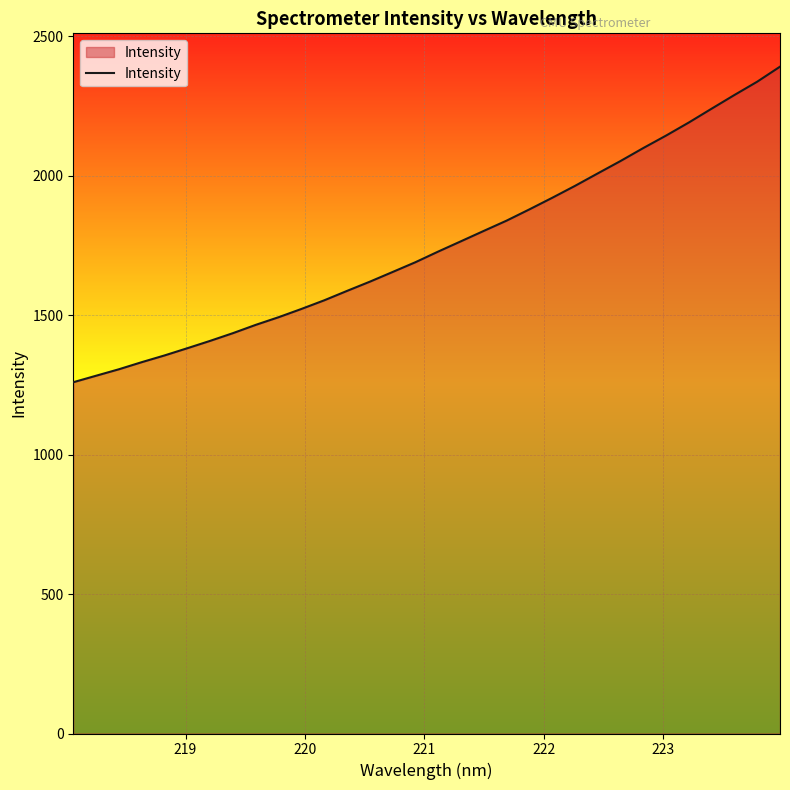

What is the maximum value shown in the chart?

2391.7